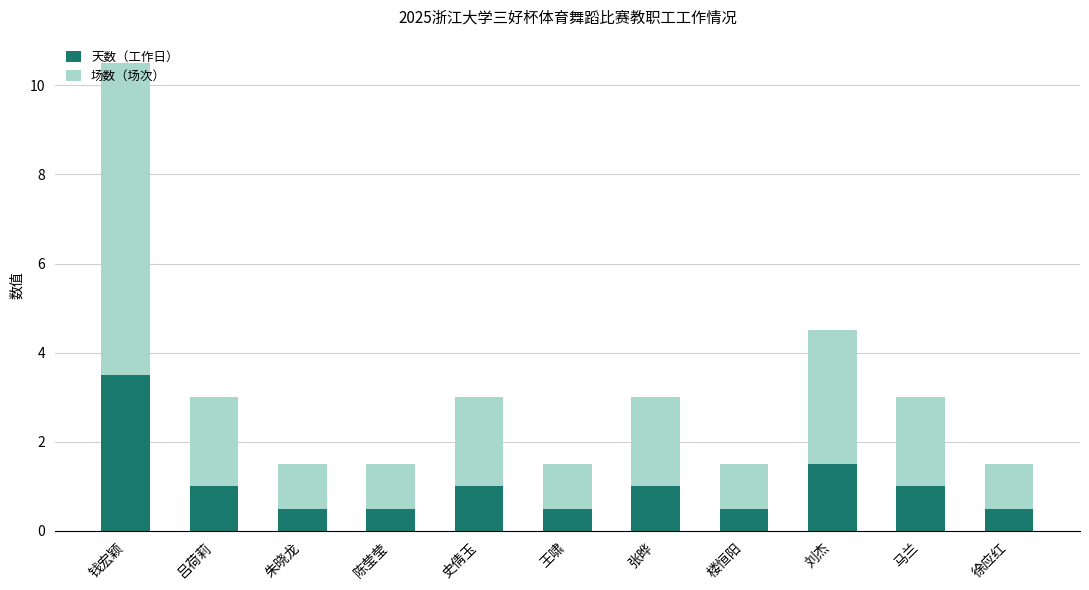

What is the total value across all series at 张晔?

3.0